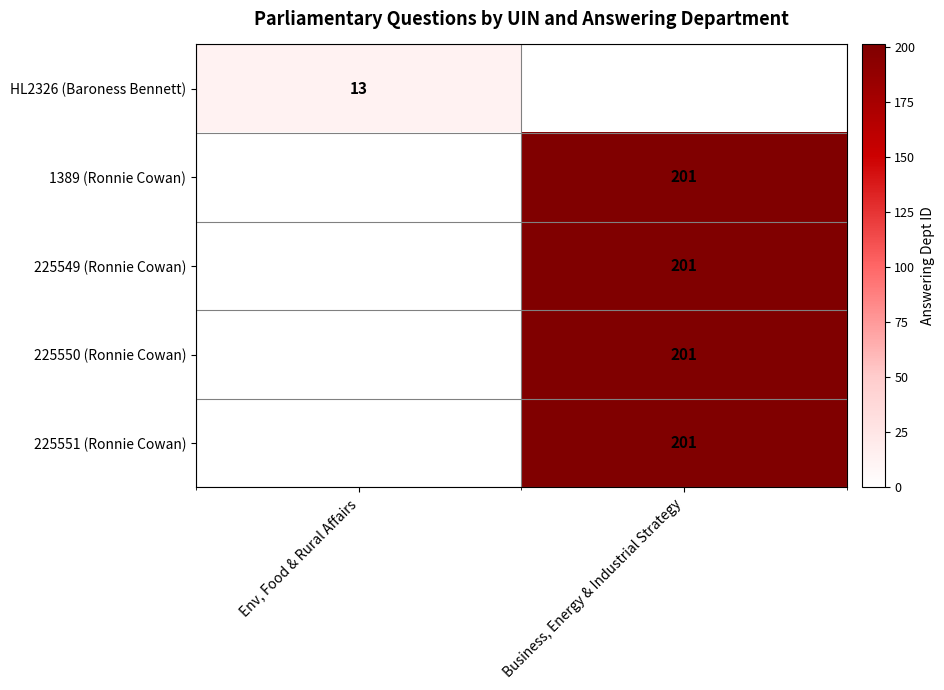

How many series are shown in this chart?

5